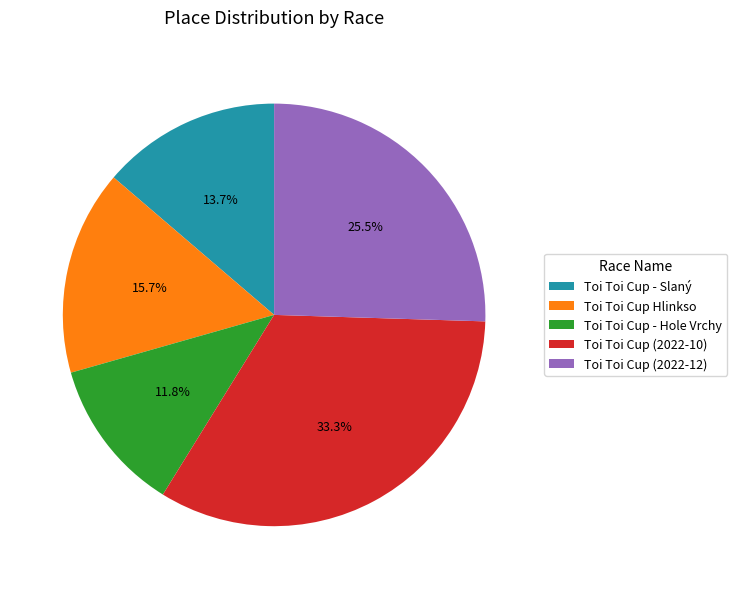

To the nearest percent, what is the combined percentage of Toi Toi Cup - Slaný and Toi Toi Cup (2022-12)?

39%